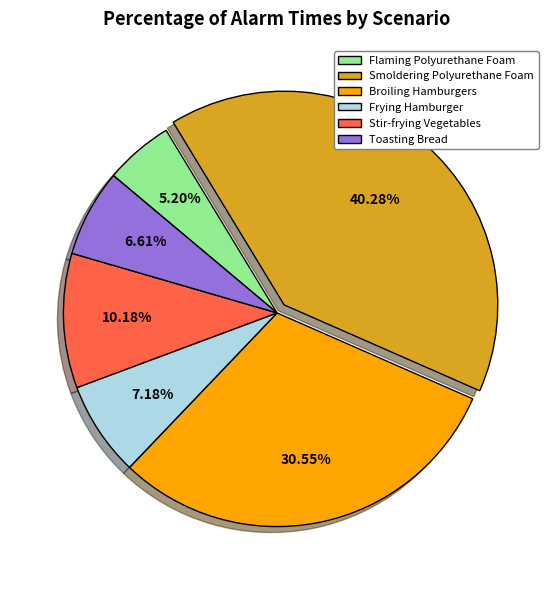

Approximately how many times larger is the value at Stir-frying Vegetables compared to Flaming Polyurethane Foam?

2.0